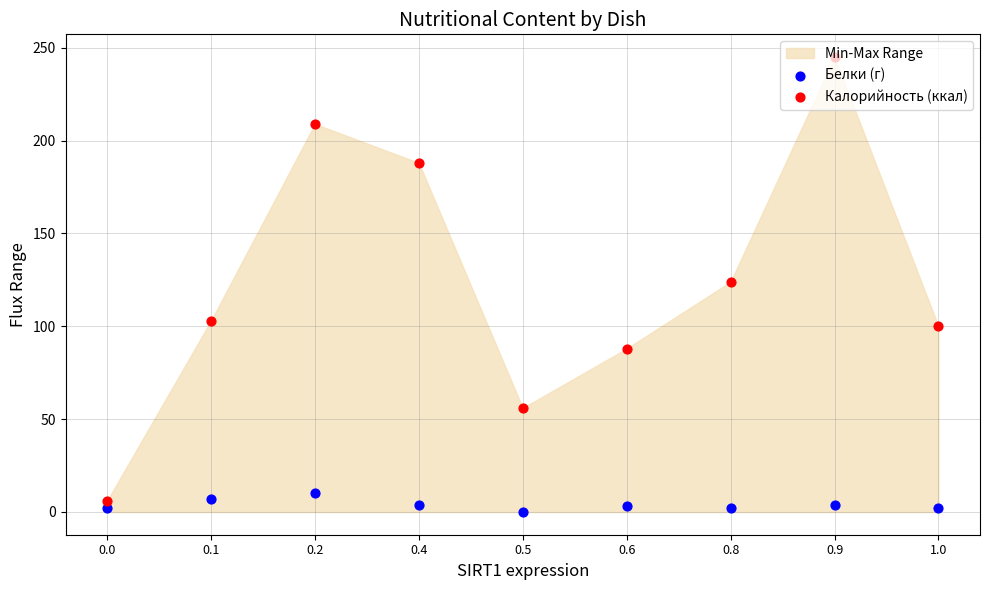

Which series reaches the minimum Y coordinate?

Белки (г)